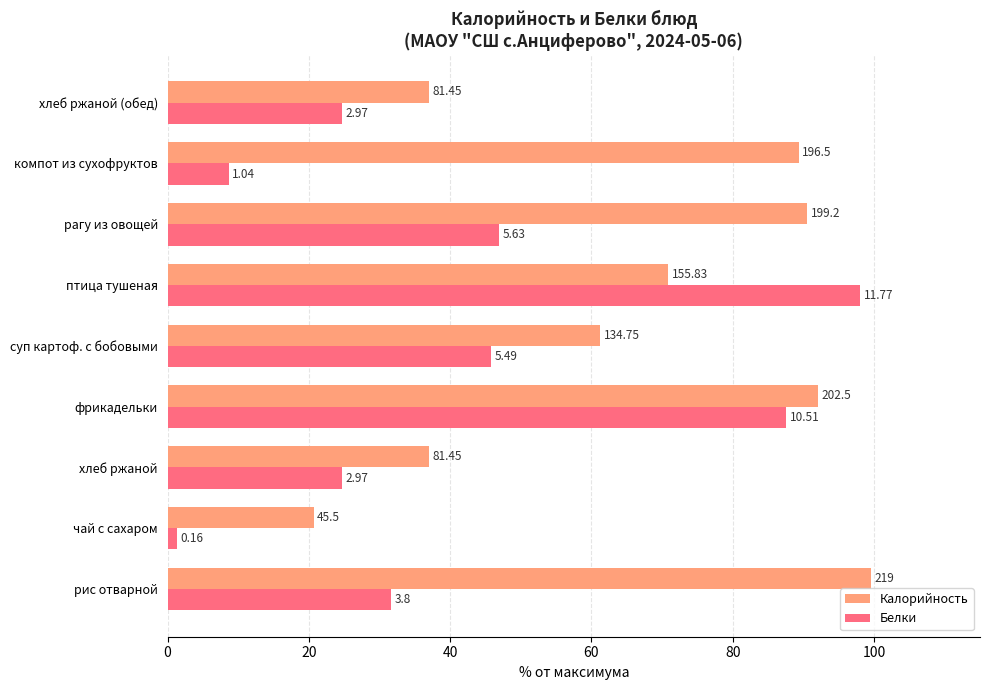

What are all the series names shown in the legend?

Калорийность, Белки